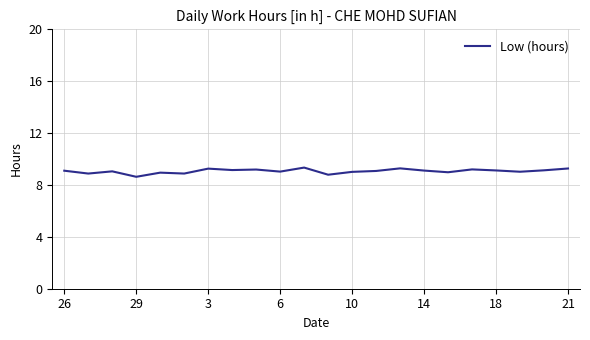

What is the difference between the maximum and minimum values?

0.7